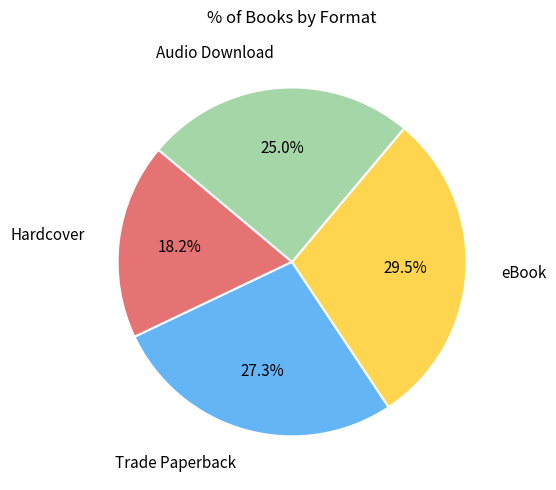

Does Audio Download represent more than half of the total?

No